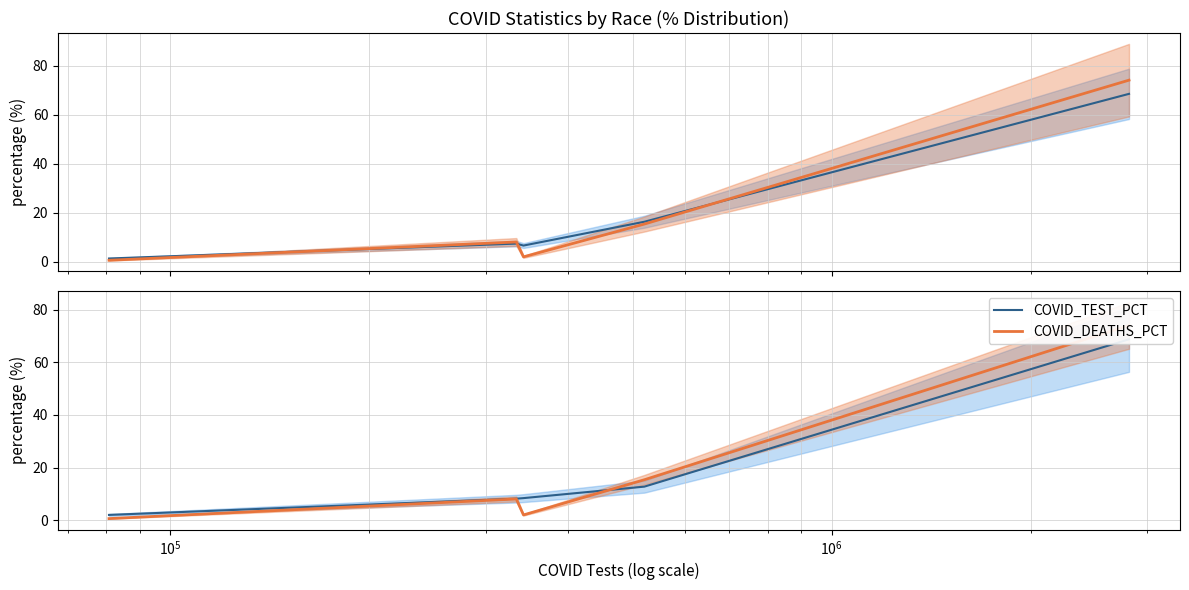

How many data points in COVID_TEST_PCT are above 8?

4